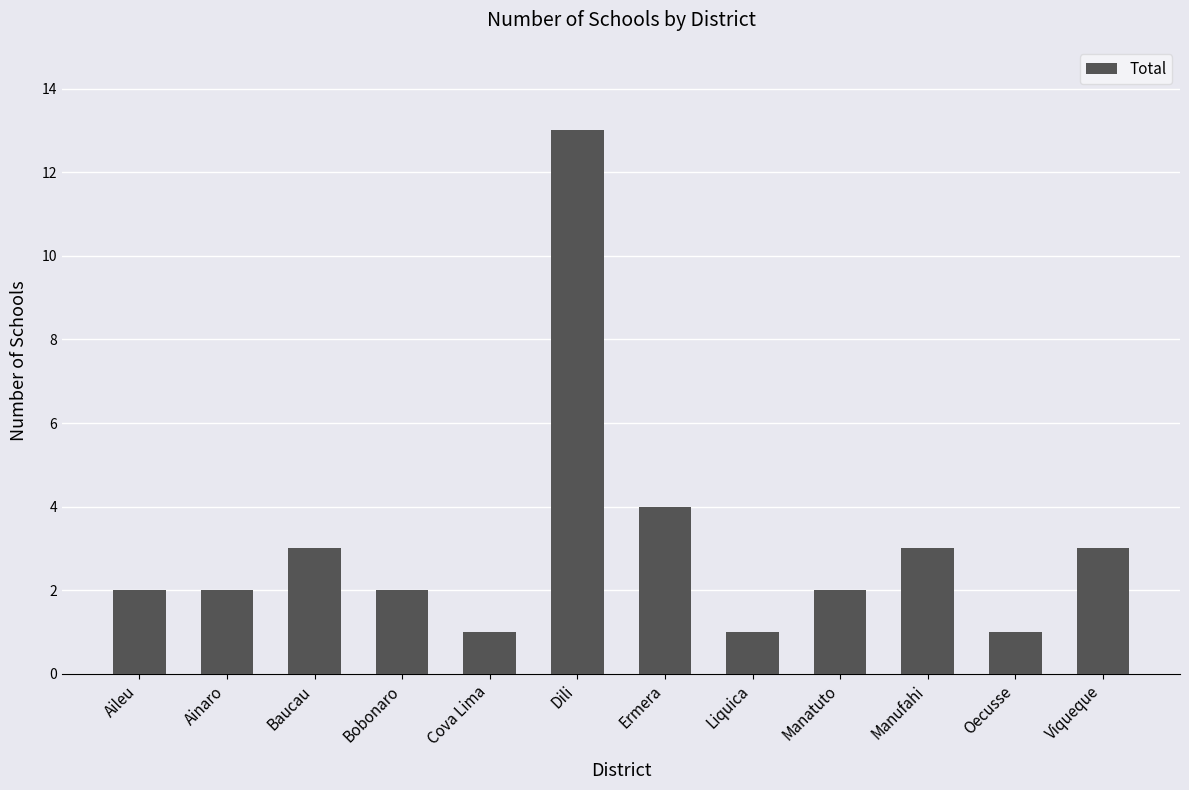

What is the change in value from Baucau to Oecusse?

-2